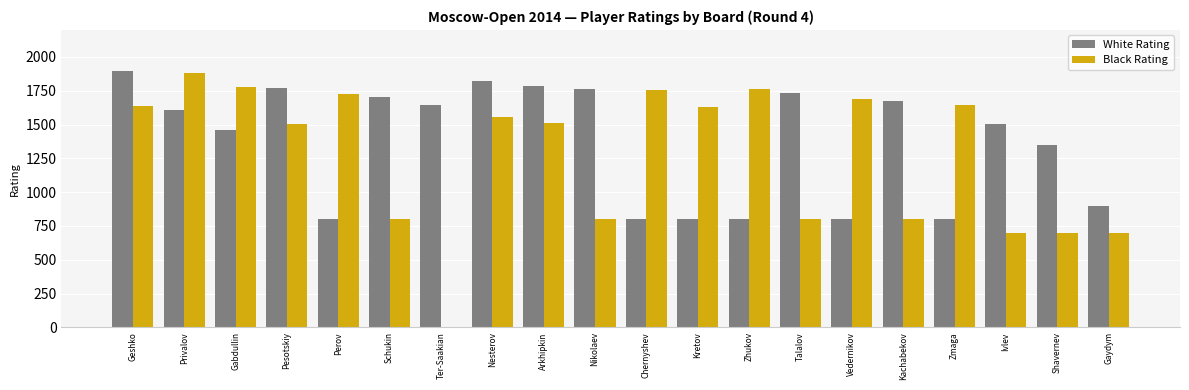

How many data points does each series have?

20